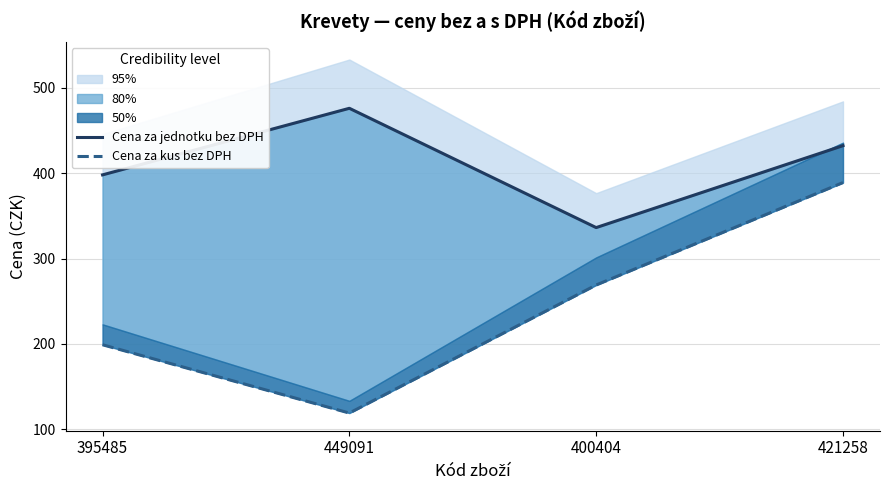

Which series has the largest range (max minus min)?

Cena za kus bez DPH